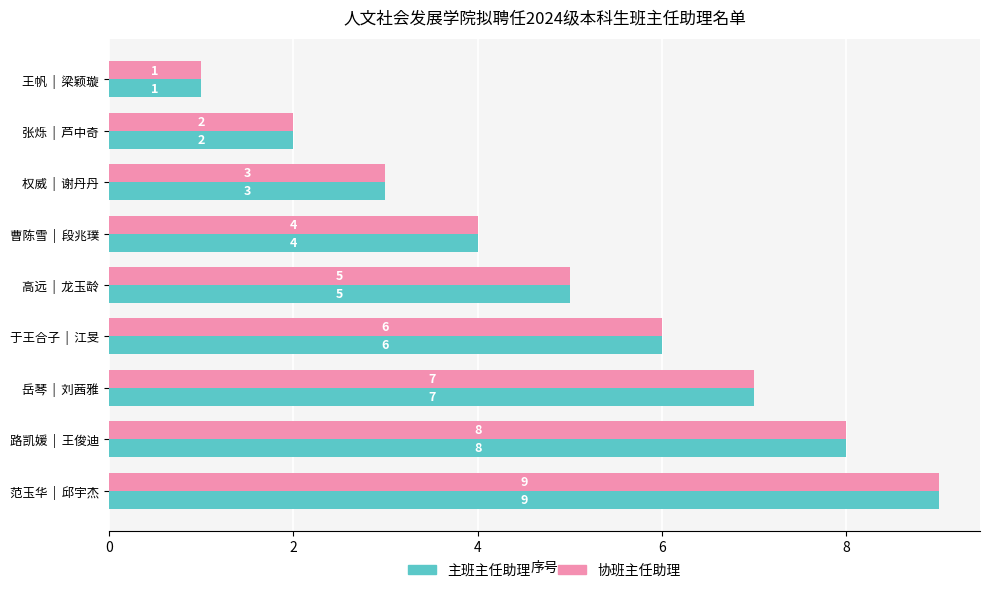

At which label is 主班主任助理 closest to 5?

高远  |  龙玉龄